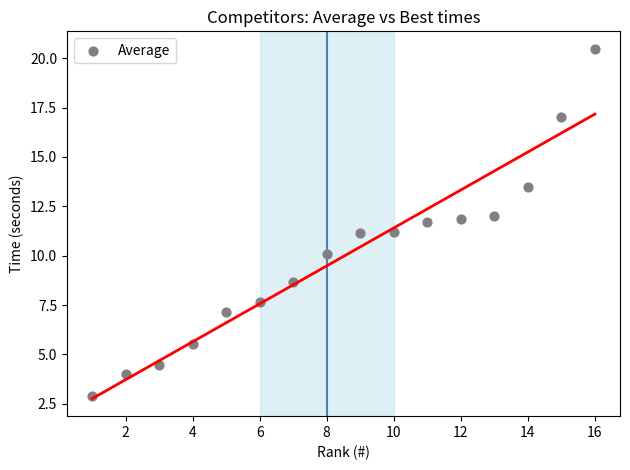

What is the range of X values (max minus min)?

15.0